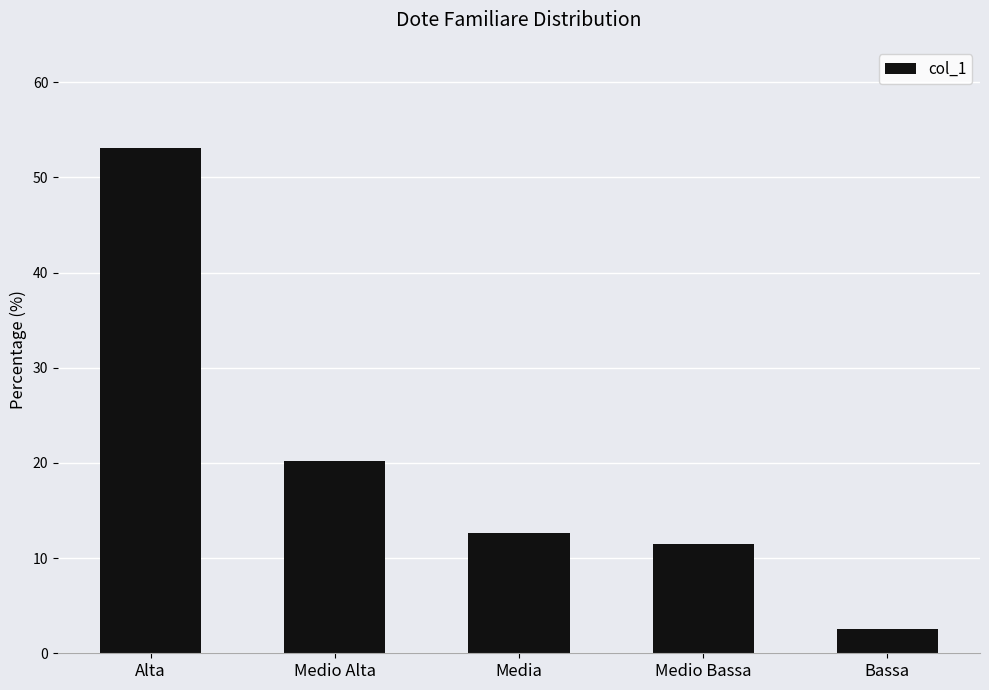

What is the average value?

20.0